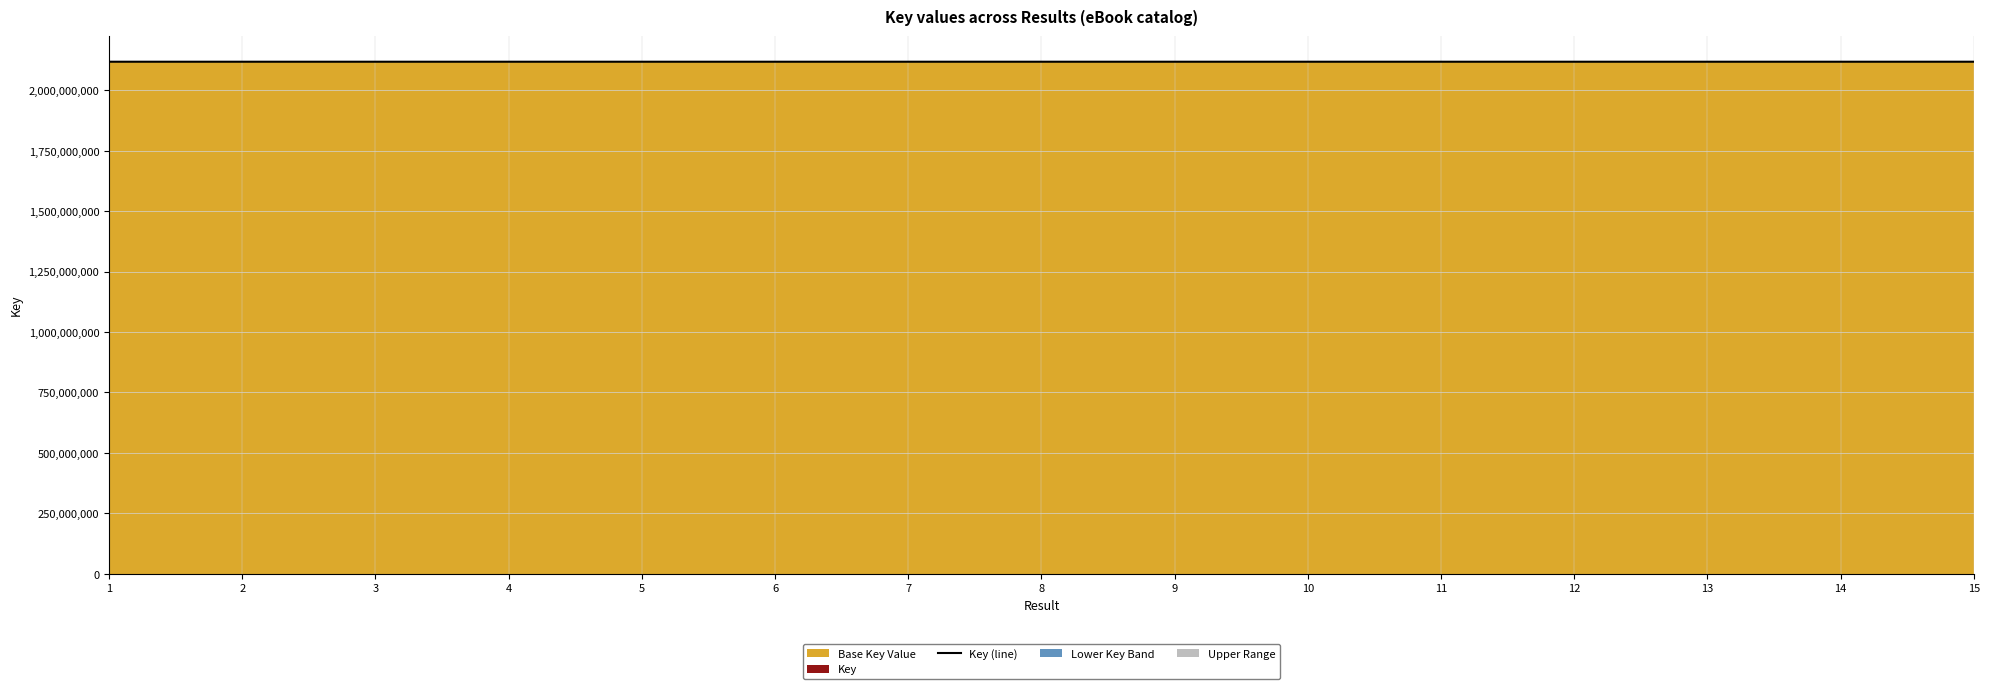

At which category does the chart reach its peak across all series?

14